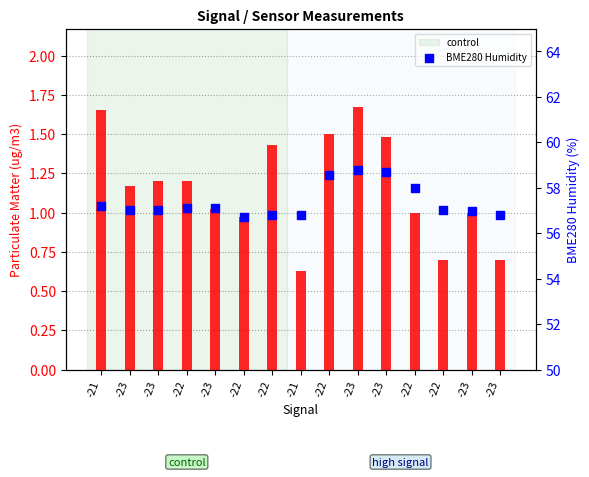

Is the value of BME280 Humidity at -23 greater than the value of SDS_P1 at -22?

Yes